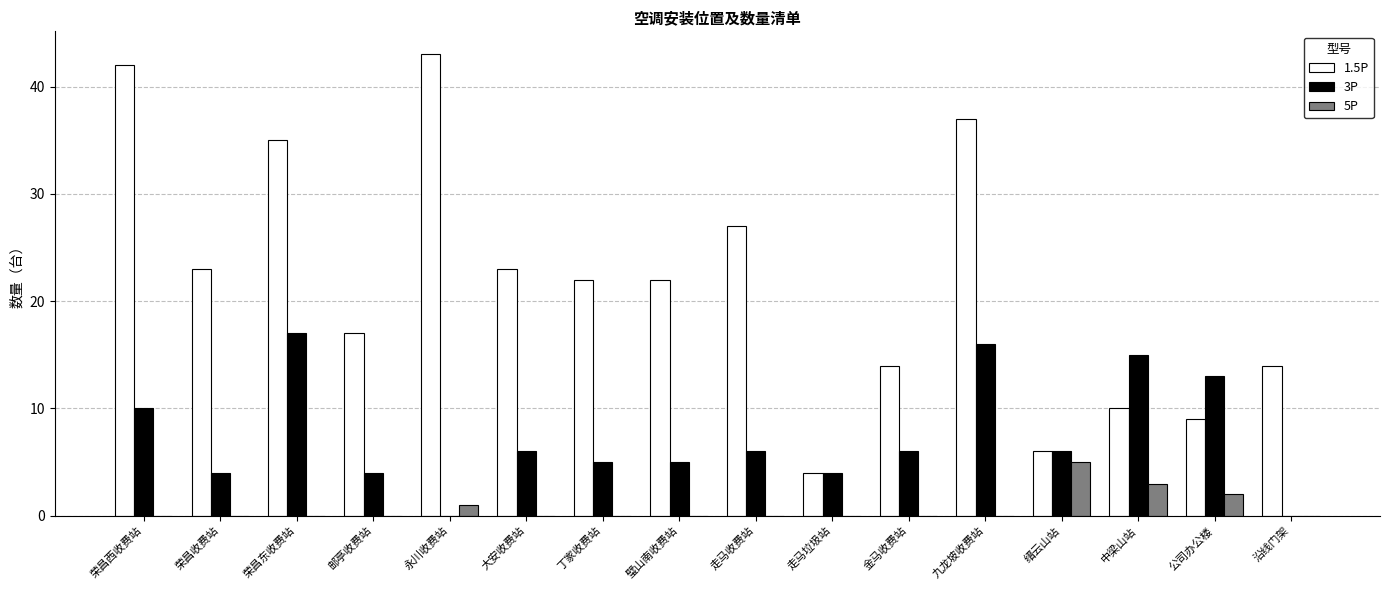

Reading right to left, transcribe all the data shown in this chart.

1.5P: 沿线门架=14	公司办公楼=9	中梁山站=10	缙云山站=6	九龙坡收费站=37	金马收费站=14	走马垃圾站=4	走马收费站=27	璧山南收费站=22	丁家收费站=22	大安收费站=23	永川收费站=43	邮亭收费站=17	荣昌东收费站=35	荣昌收费站=23	荣昌西收费站=42
3P: 沿线门架=0	公司办公楼=13	中梁山站=15	缙云山站=6	九龙坡收费站=16	金马收费站=6	走马垃圾站=4	走马收费站=6	璧山南收费站=5	丁家收费站=5	大安收费站=6	永川收费站=0	邮亭收费站=4	荣昌东收费站=17	荣昌收费站=4	荣昌西收费站=10
5P: 沿线门架=0	公司办公楼=2	中梁山站=3	缙云山站=5	九龙坡收费站=0	金马收费站=0	走马垃圾站=0	走马收费站=0	璧山南收费站=0	丁家收费站=0	大安收费站=0	永川收费站=1	邮亭收费站=0	荣昌东收费站=0	荣昌收费站=0	荣昌西收费站=0